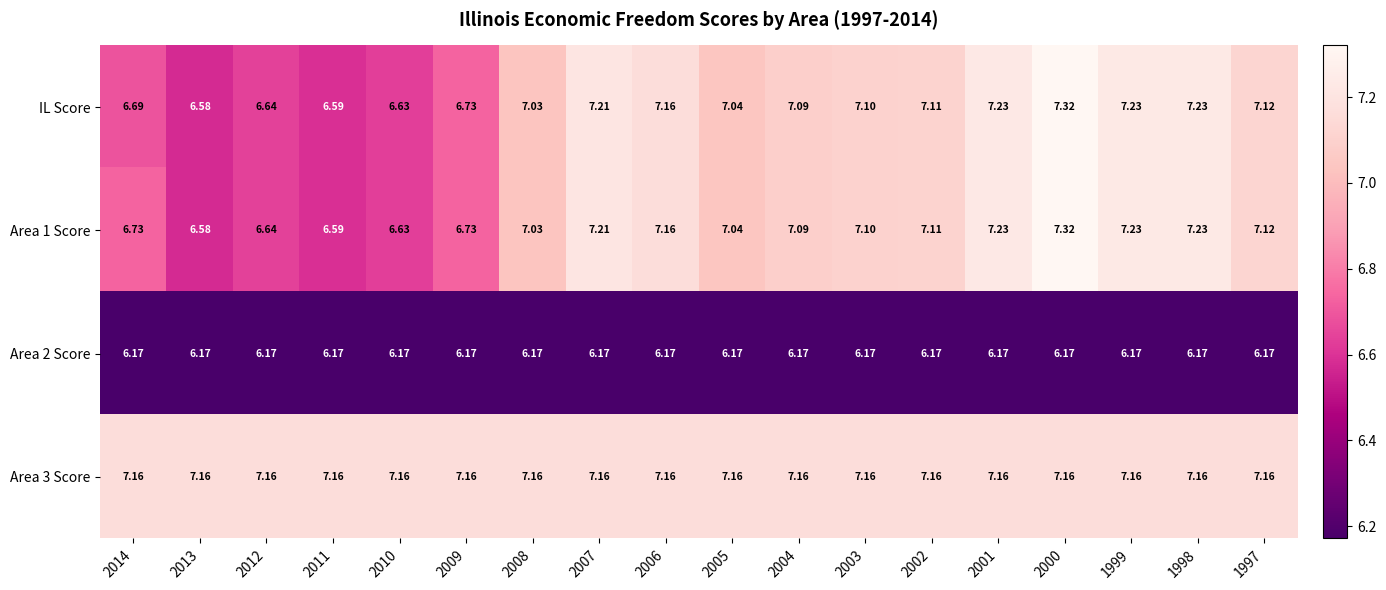

Is the value of Area 1 Score at 2003 greater than the value of IL Score at 2002?

No